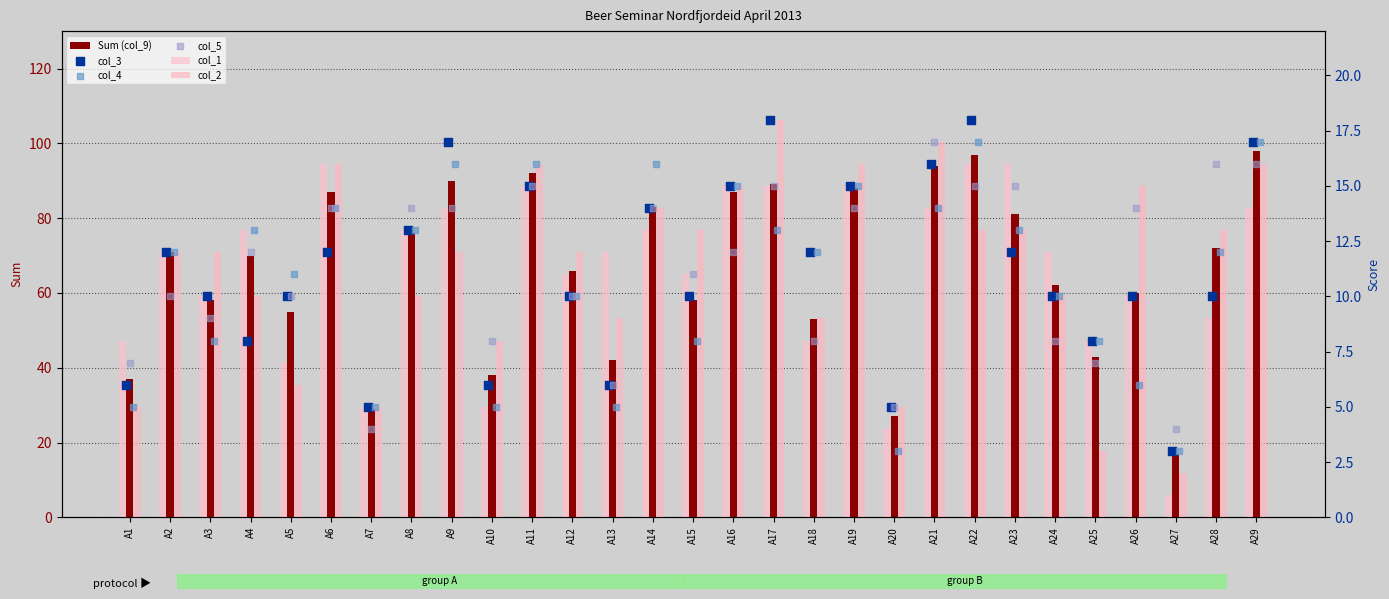

At how many categories does at least one series exceed 32?

26